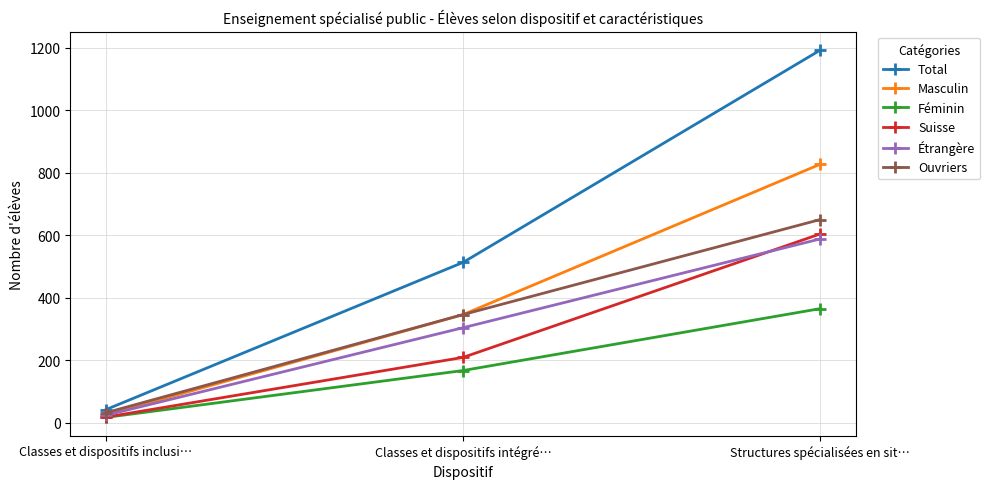

Which category has the highest value across all series?

Structures spécialisées en sit…